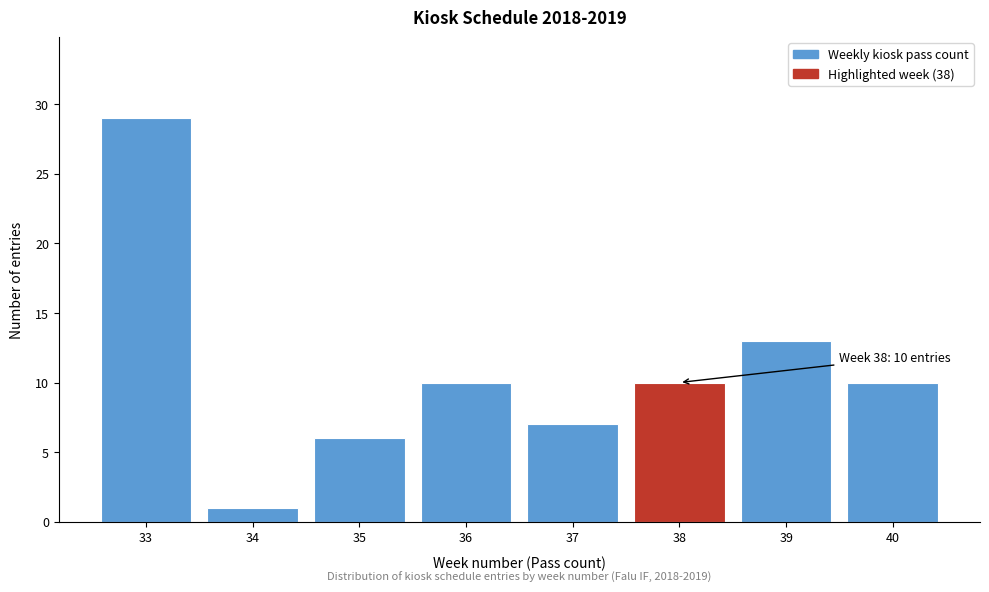

Reading left to right, transcribe all the data shown in this chart.

33=29	34=1	35=6	36=10	37=7	38=10	39=13	40=10